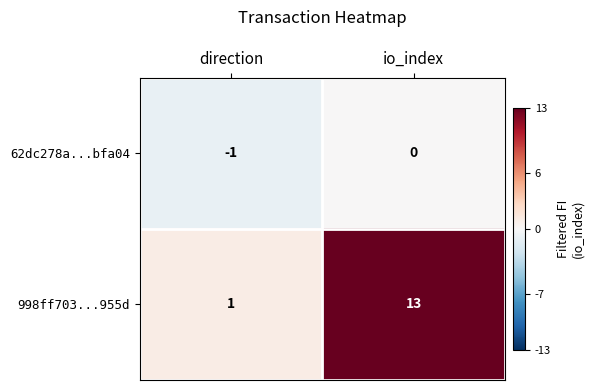

Count the number of data series in this chart.

2